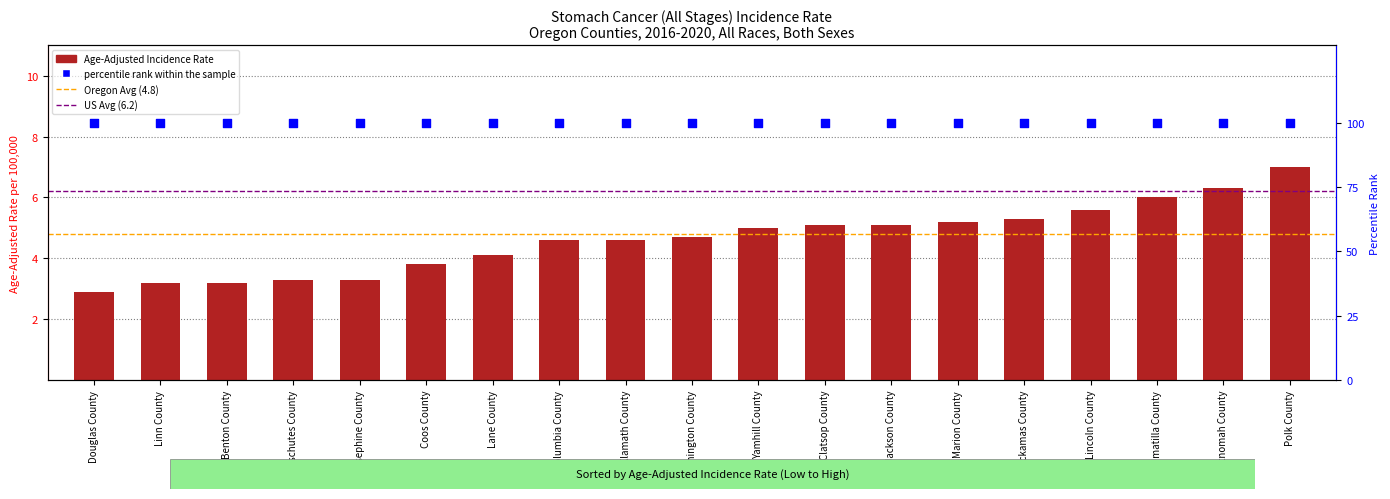

What is the ratio of the value at Josephine County to the value at Columbia County?

0.7